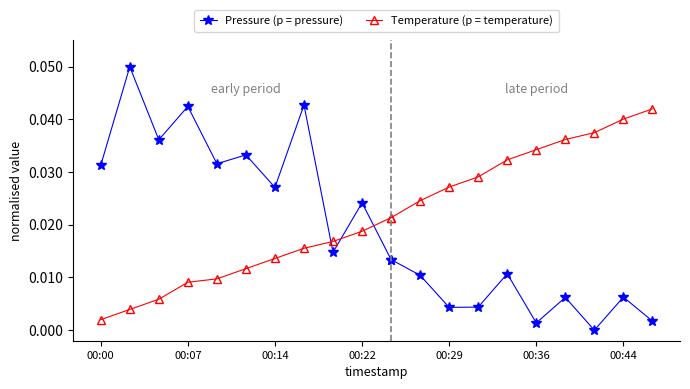

What is the label of the 2nd point from the left?

00:07